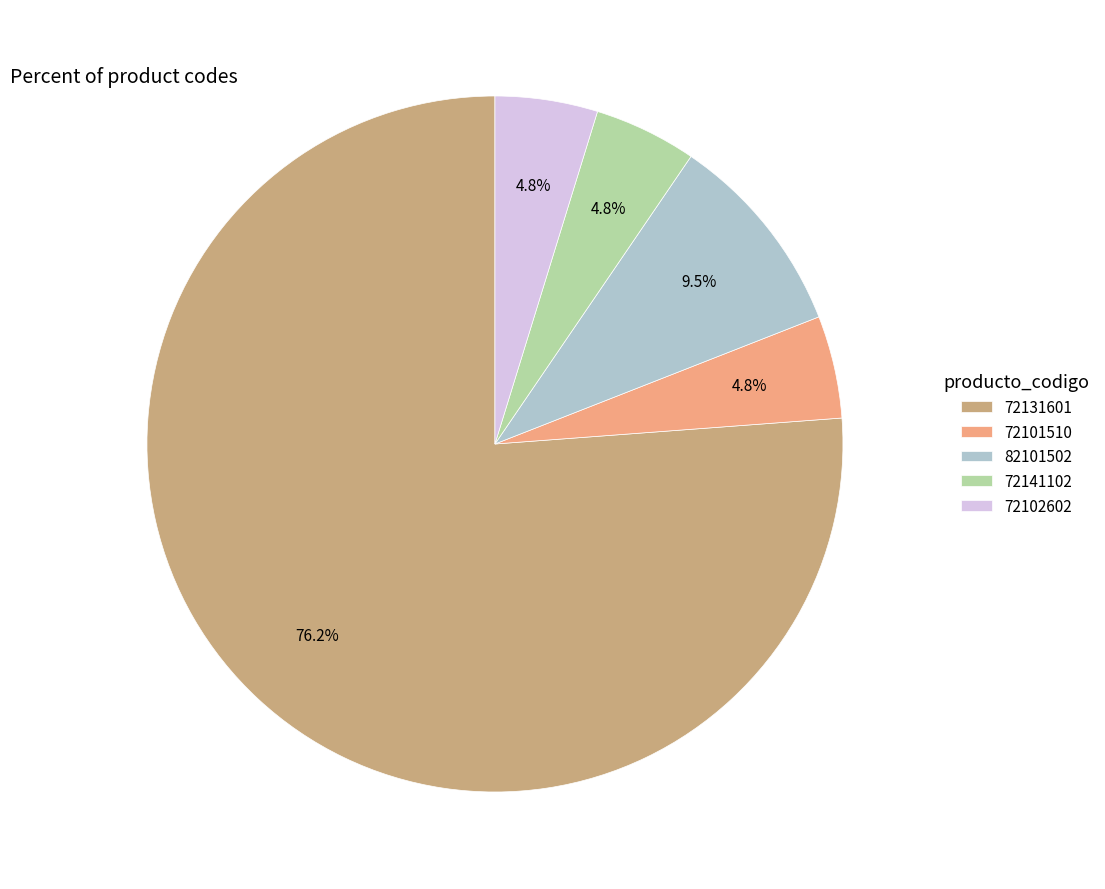

To the nearest percent, what is the average slice percentage?

20%